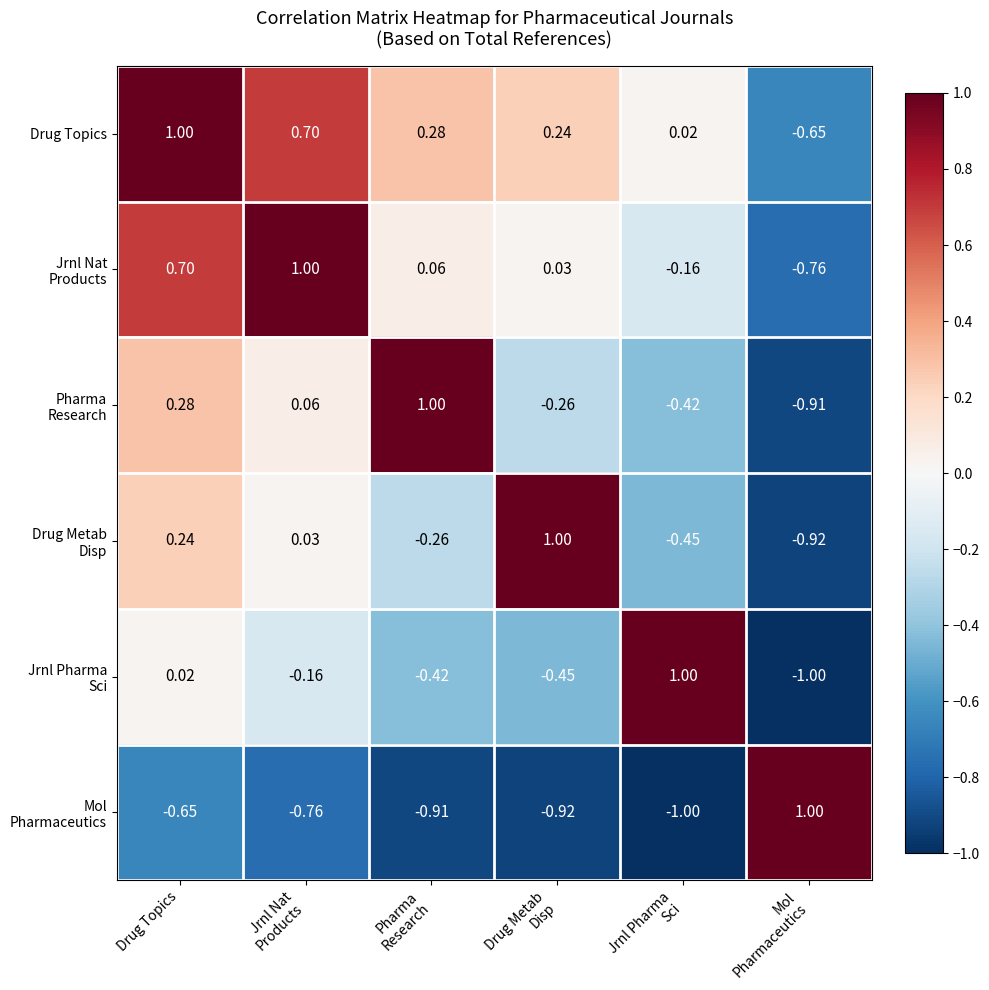

How many values in Drug Topics are above zero?

5